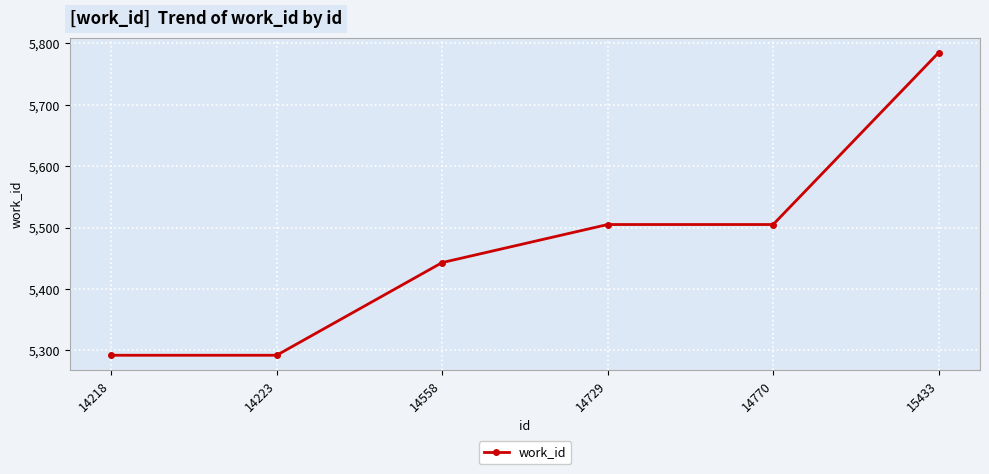

Which has a higher value, 14218 or 14558?

14558